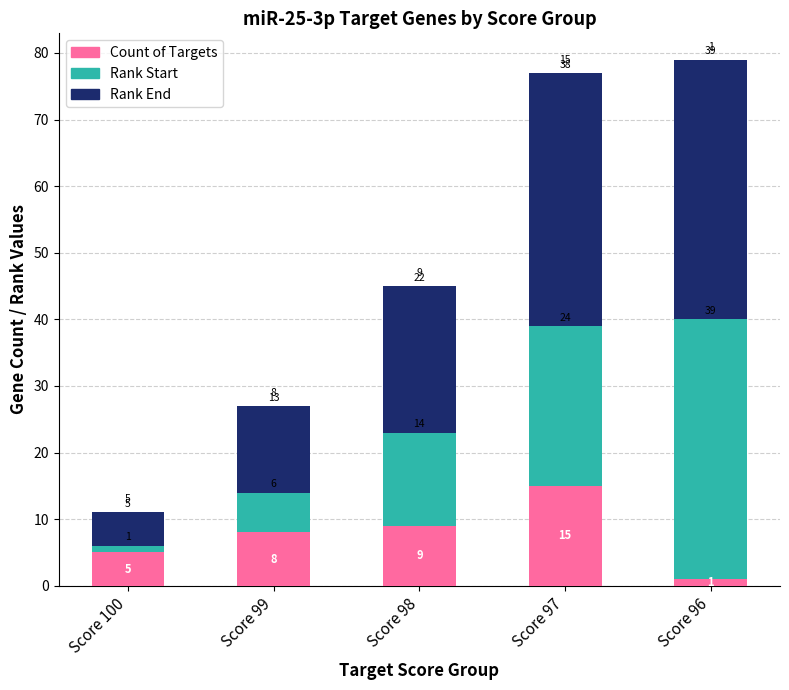

At which category is the sum across all series the highest?

Score 96